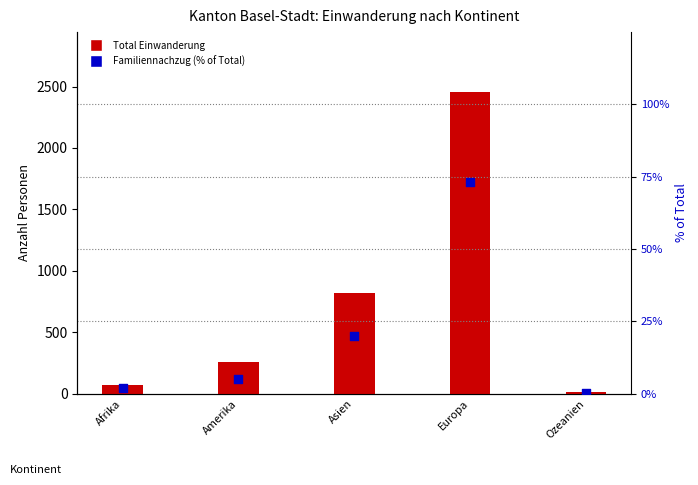

Which series contains the highest Y value?

Total Einwanderung